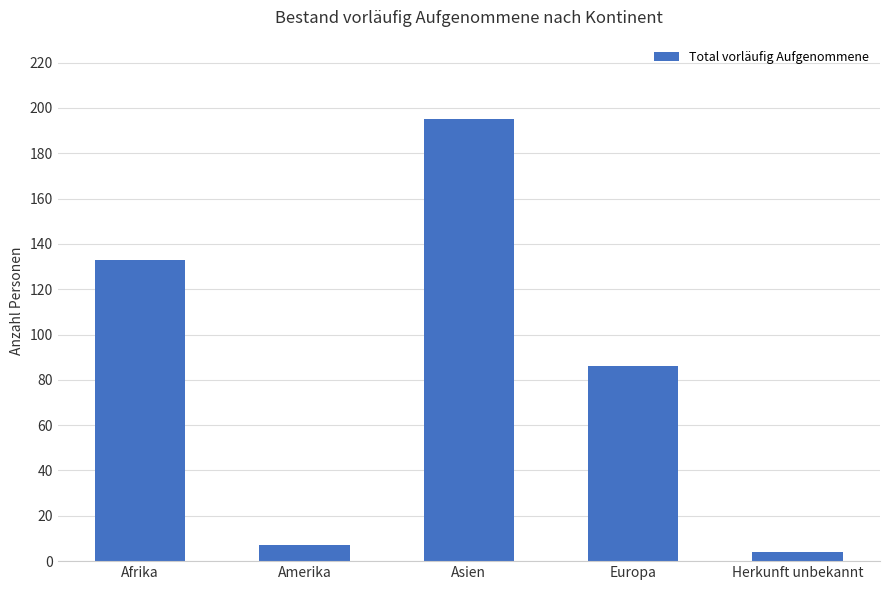

What is the smallest value displayed?

4